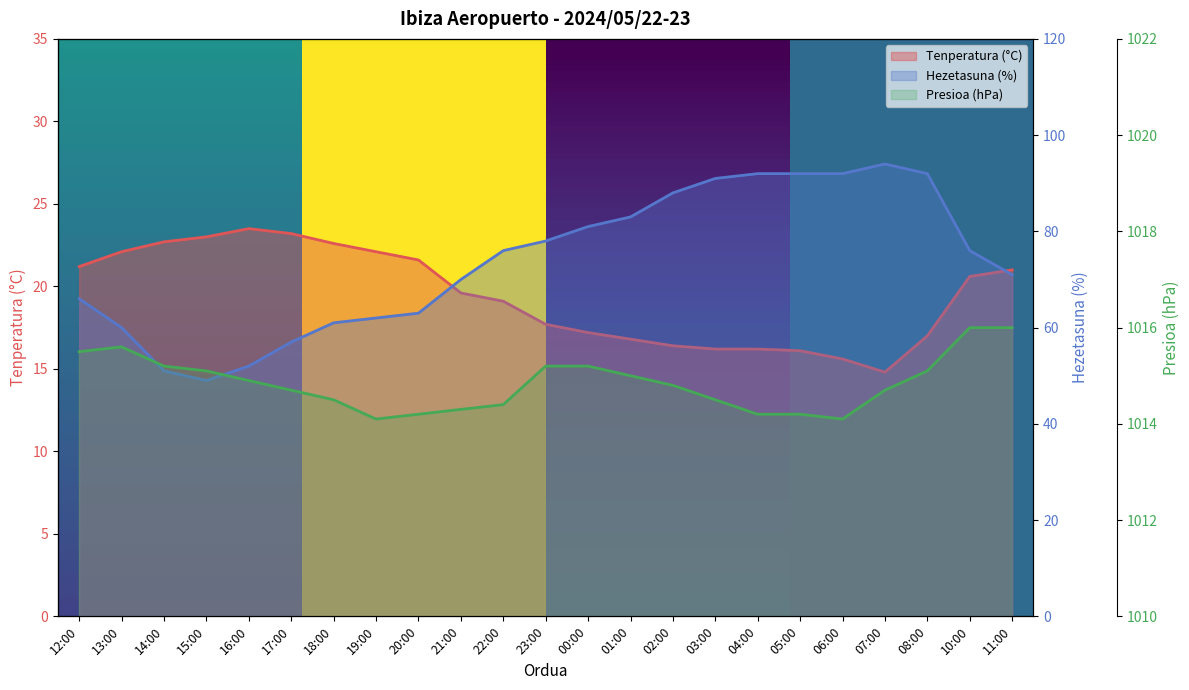

Which series has the largest total across all categories?

Presioa (hPa)